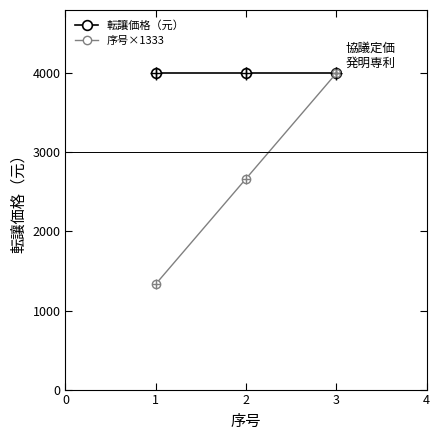

Reading left to right, transcribe all the data shown in this chart.

転讓価格（元）: 4000	4000	4000
序号×1333: 1333	2666	3999